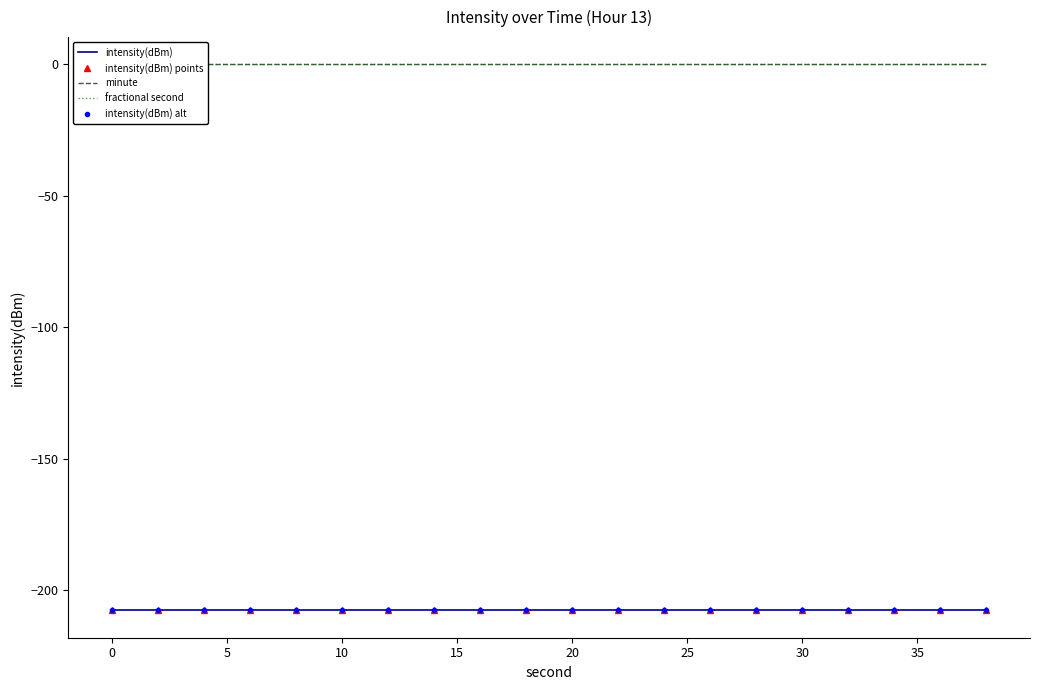

What is the spread (max minus min) of values at 15?

207.8